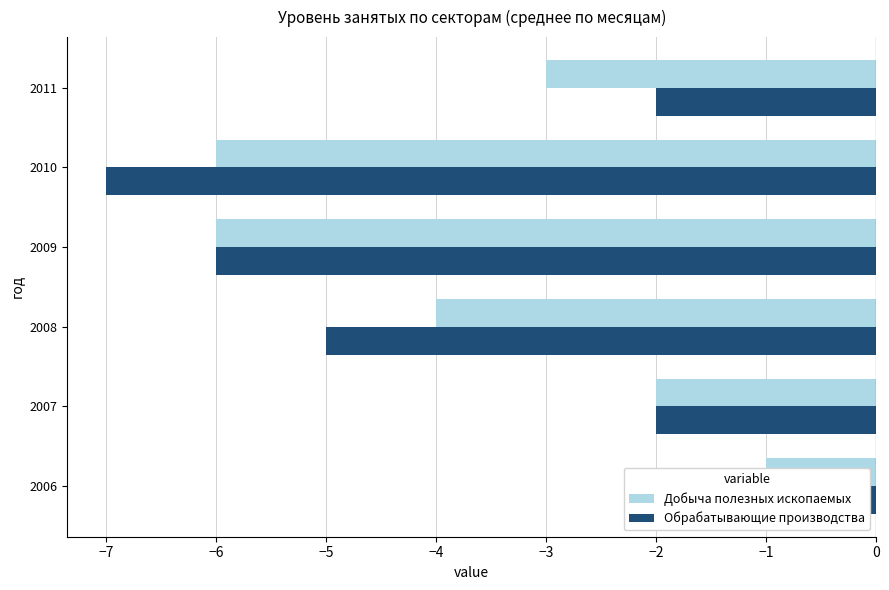

Is the value of Обрабатывающие производства at 2011 greater than the value of Добыча полезных ископаемых at 2007?

No